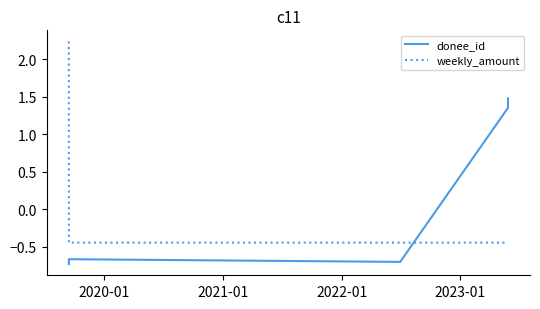

Is the value of donee_id at 5 greater than the value of weekly_amount at 2019-01?

No